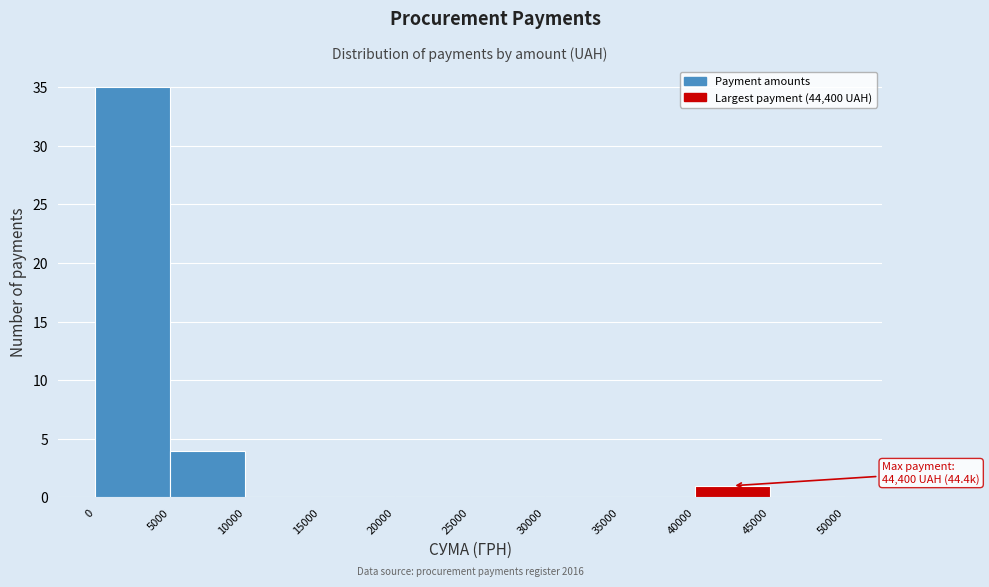

Which range on the x-axis has the tallest bar?

0 to 5000